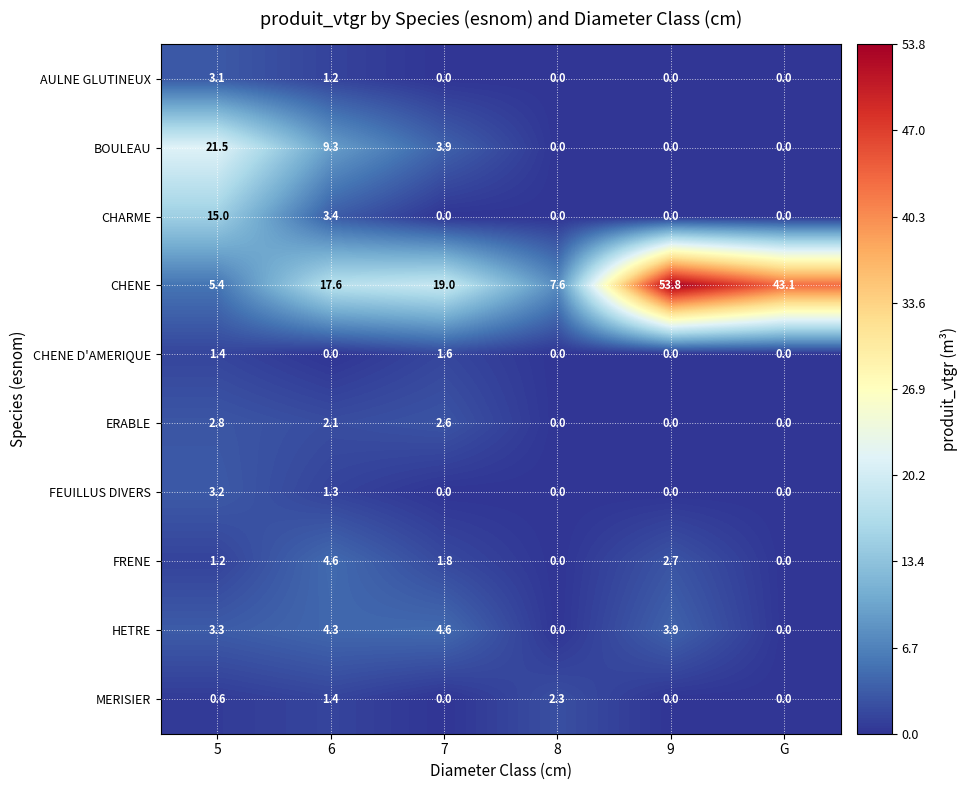

Rank the categories by CHENE value from lowest to highest.

5, 8, 6, 7, G, 9